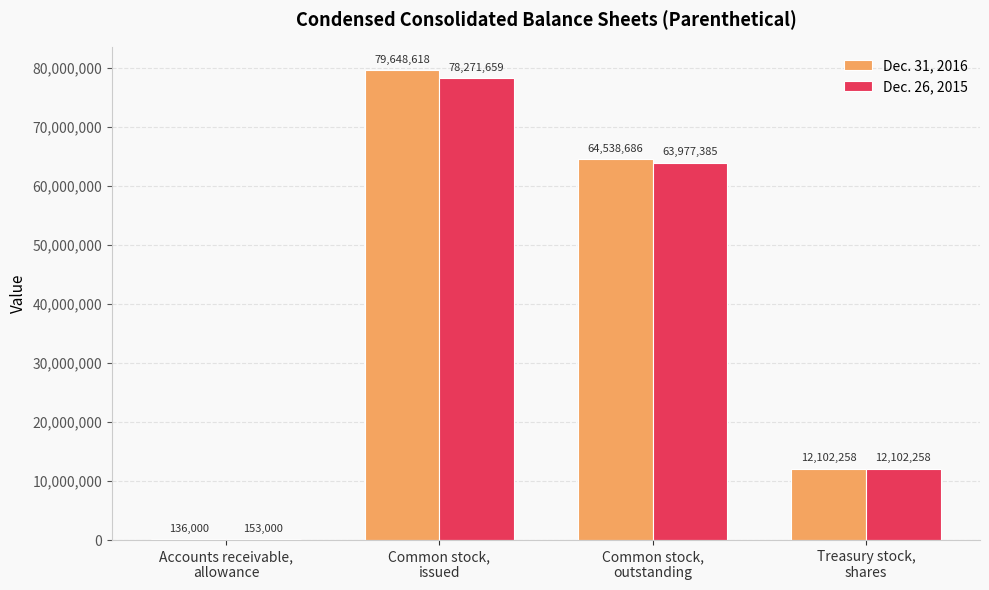

What is the maximum value for Dec. 26, 2015?

78271659